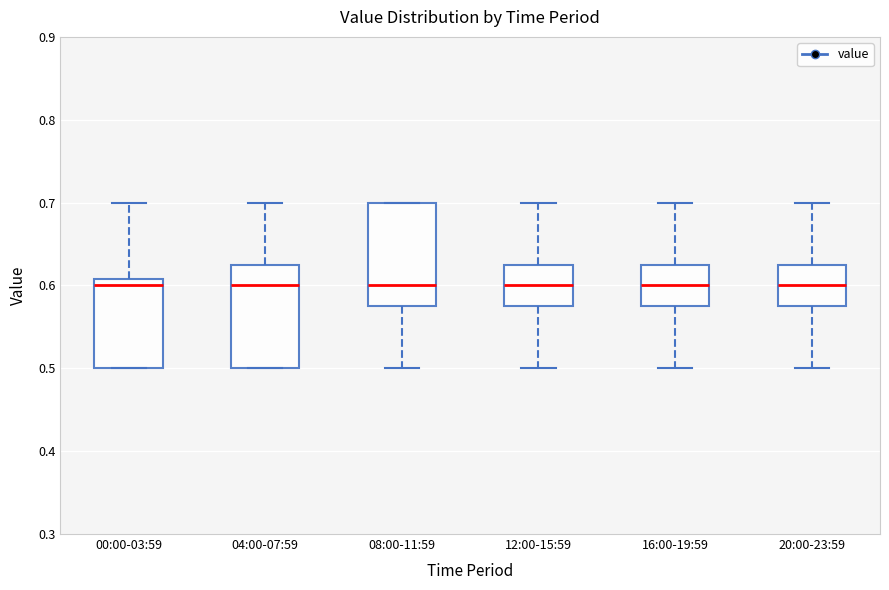

Reading left to right, read every box against the y-axis: the position of its median line, the range the box covers, and the ends of its whiskers. The values are not printed on the chart, so give them approximately, as read against the axis.

00:00-03:59: median 0.60, box 0.50 to 0.61, whiskers 0.50 to 0.70
04:00-07:59: median 0.60, box 0.50 to 0.63, whiskers 0.50 to 0.70
08:00-11:59: median 0.60, box 0.58 to 0.70, whiskers 0.50 to 0.70
12:00-15:59: median 0.60, box 0.58 to 0.63, whiskers 0.50 to 0.70
16:00-19:59: median 0.60, box 0.58 to 0.63, whiskers 0.50 to 0.70
20:00-23:59: median 0.60, box 0.58 to 0.63, whiskers 0.50 to 0.70